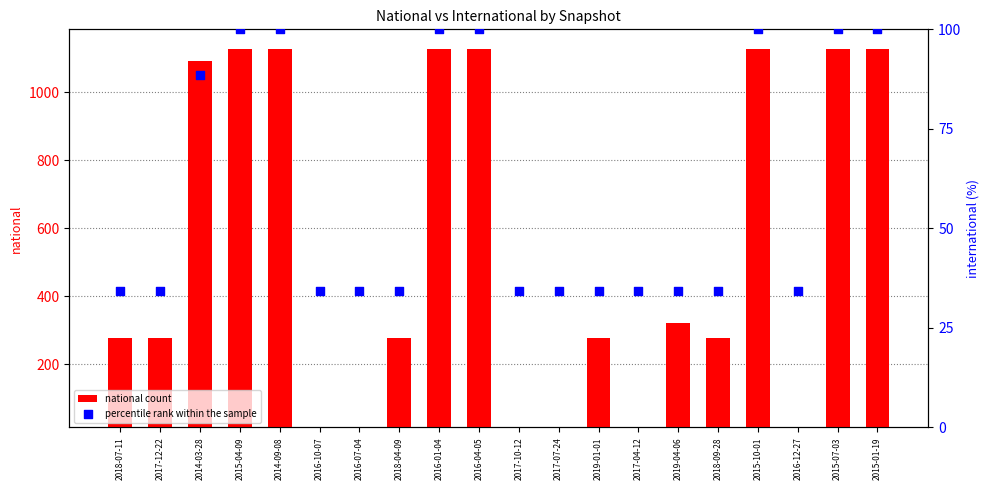

Which series has the largest total across all categories?

national count